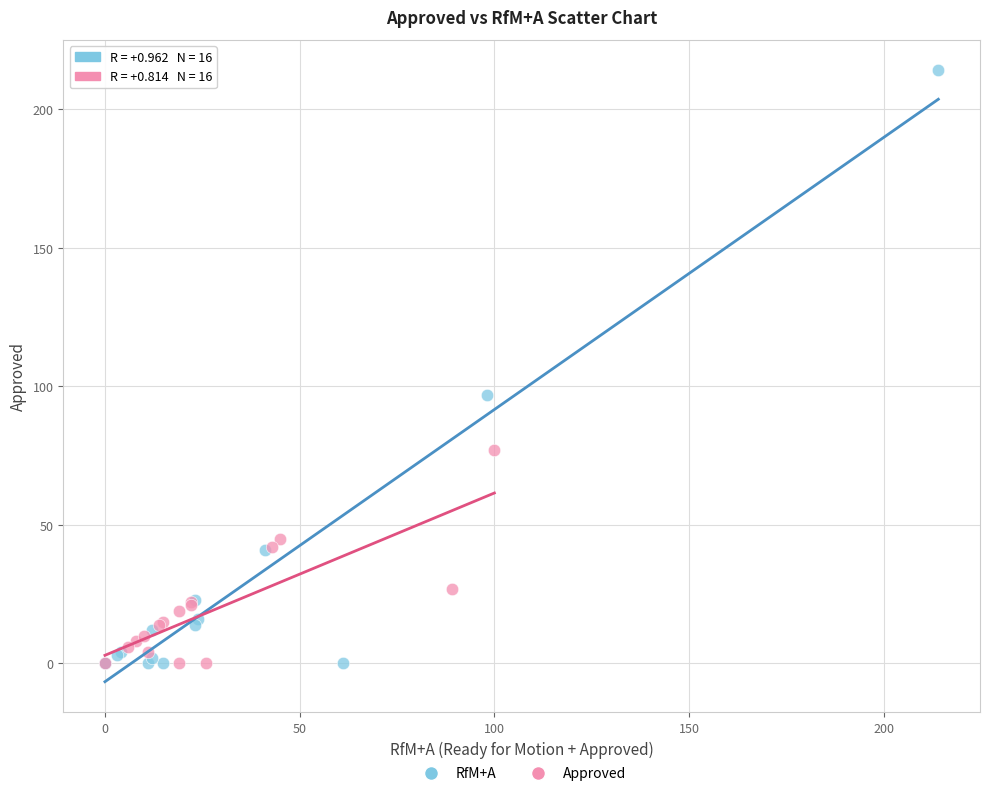

Which series has the largest Y range (max minus min)?

RfM+A